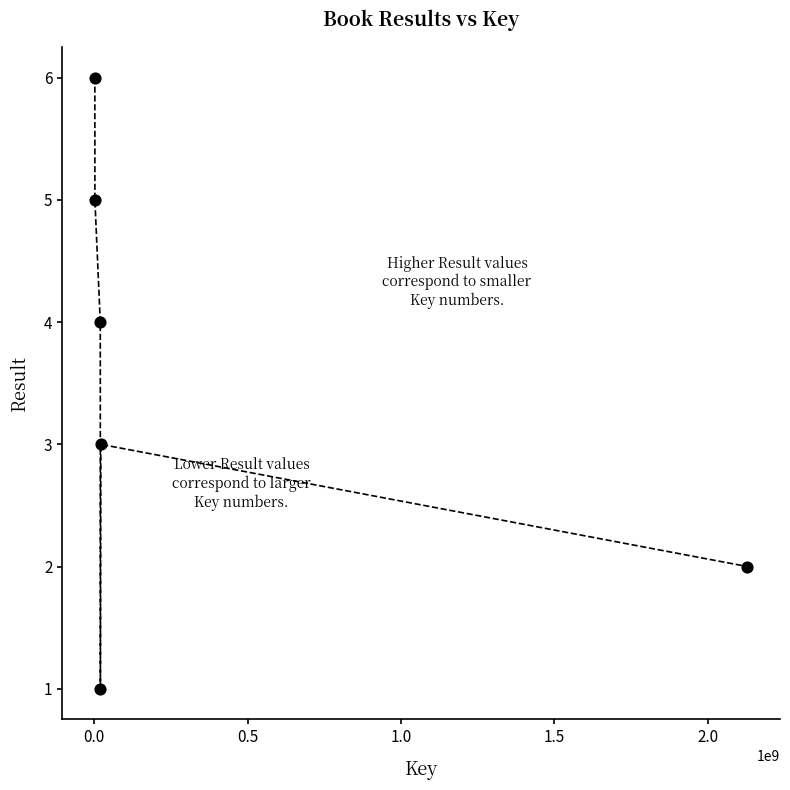

What is the average Y value?

4